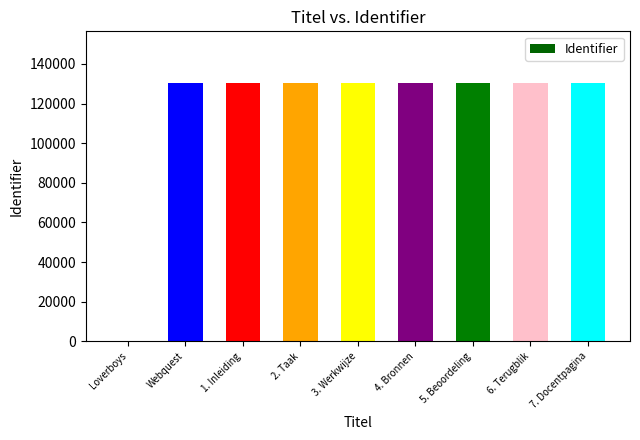

Between 6. Terugblik and Loverboys, which is larger?

6. Terugblik